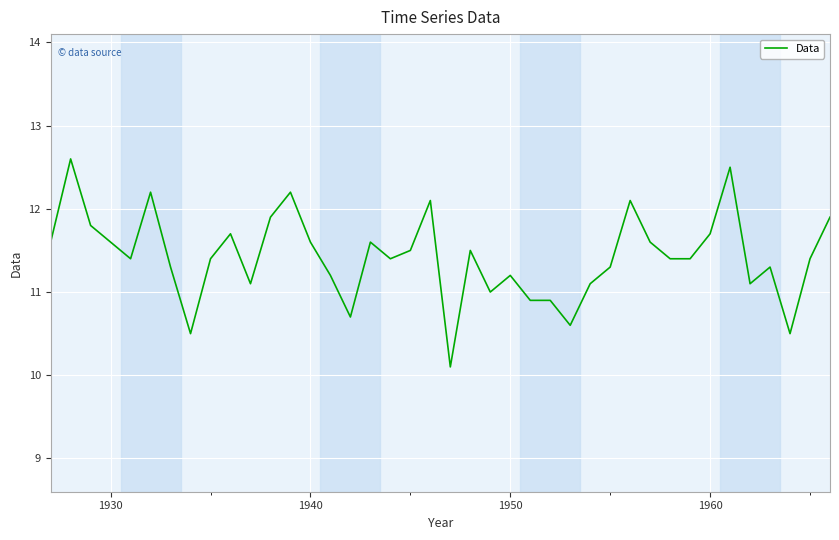

What is the average value?

11.4